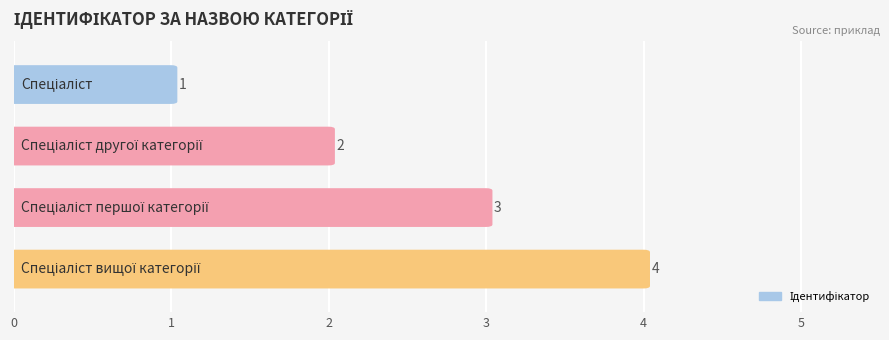

What is the change in value from Спеціаліст to Спеціаліст першої категорії?

+2